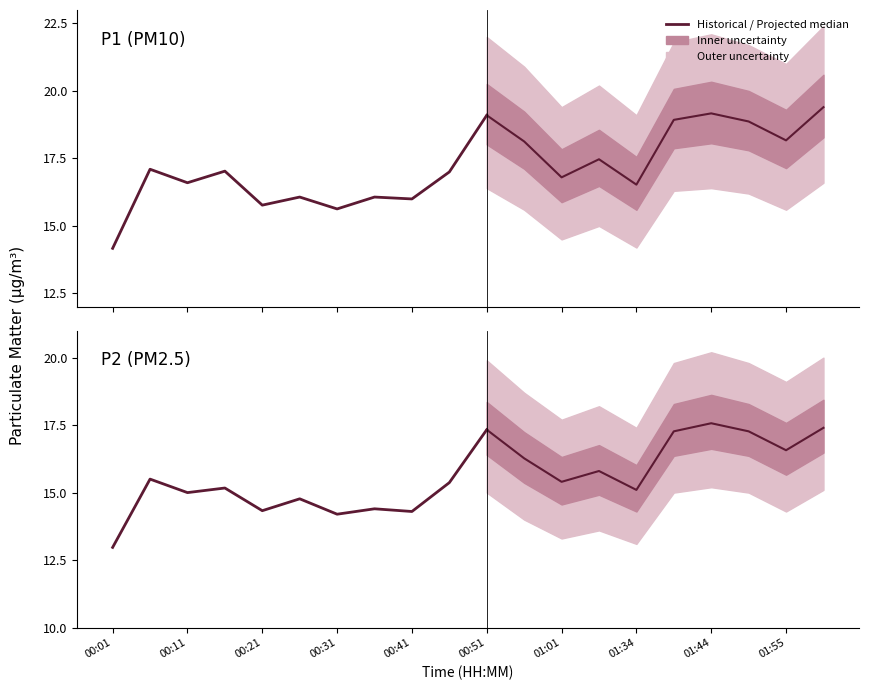

At which category does P1_lower reach its first local valley?

00:11